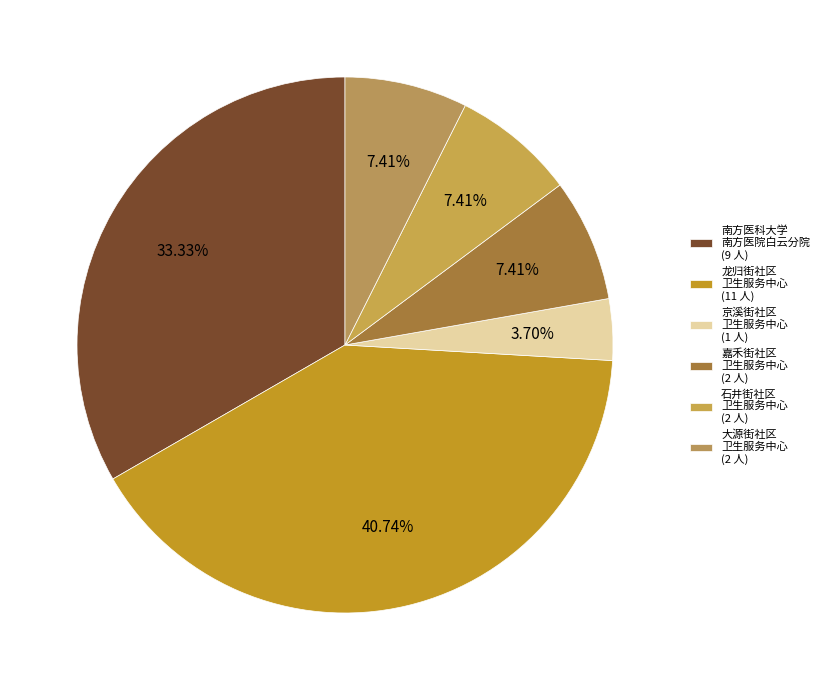

How many segments does this pie chart have?

6